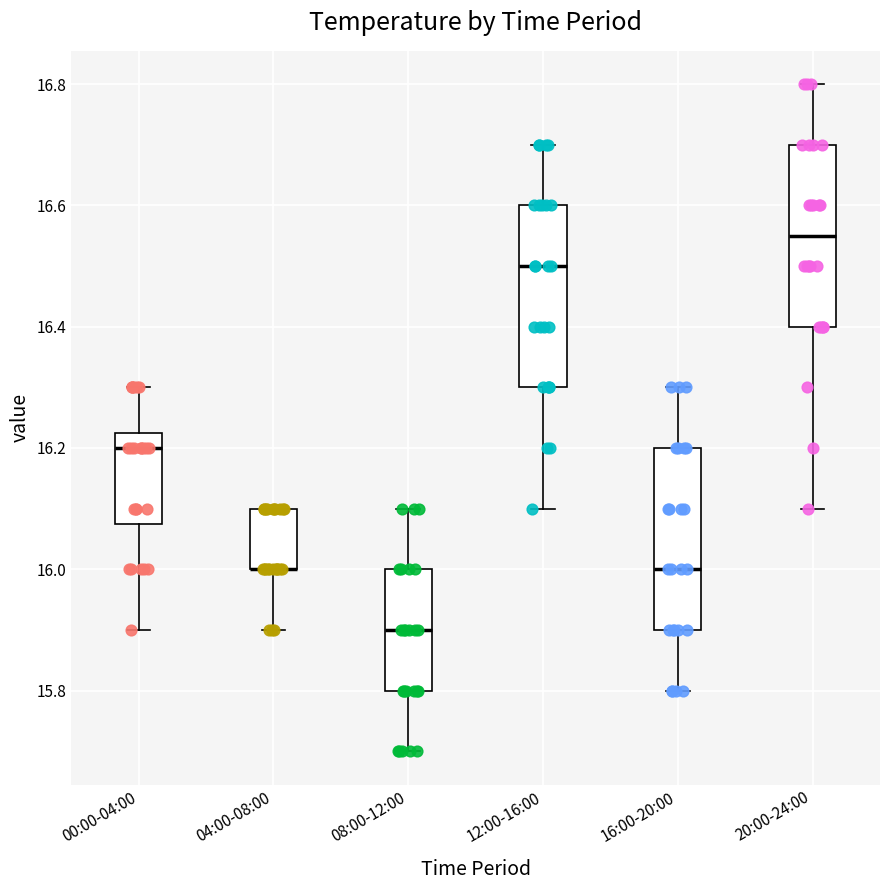

Reading left to right, read every box against the y-axis: the position of its median line, the range the box covers, and the ends of its whiskers. The values are not printed on the chart, so give them approximately, as read against the axis.

00:00-04:00: median 16.20, box 16.08 to 16.22, whiskers 15.90 to 16.30
04:00-08:00: median 16.00 (drawn on the box's lower edge), box 16.00 to 16.10, whiskers 15.90 to 16.10
08:00-12:00: median 15.90, box 15.80 to 16.00, whiskers 15.70 to 16.10
12:00-16:00: median 16.50, box 16.30 to 16.60, whiskers 16.10 to 16.70
16:00-20:00: median 16.00, box 15.90 to 16.20, whiskers 15.80 to 16.30
20:00-24:00: median 16.56, box 16.40 to 16.70, whiskers 16.10 to 16.80